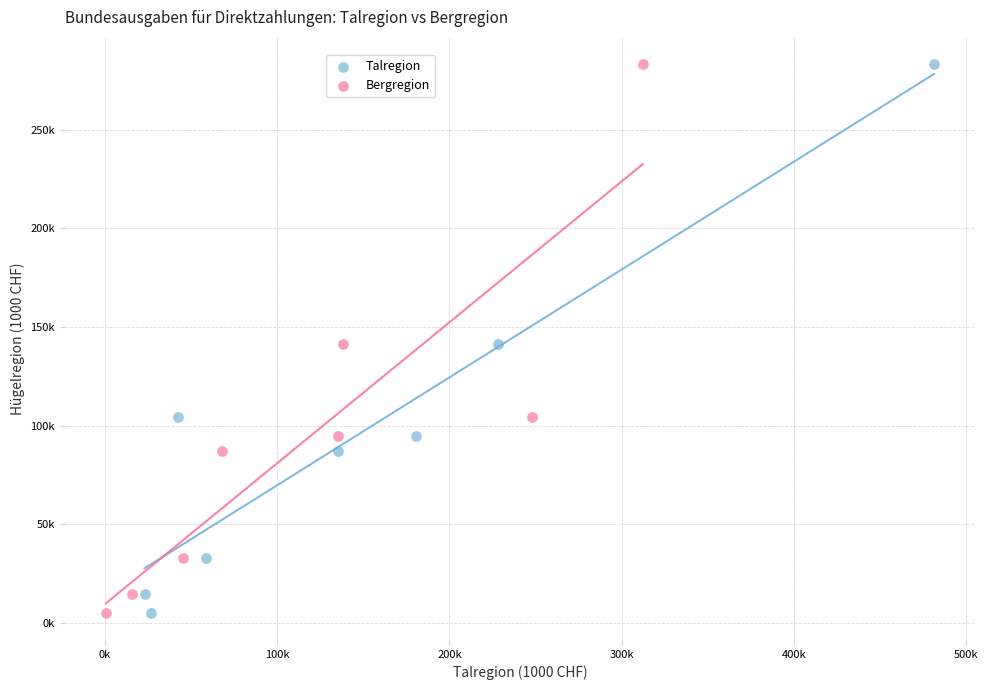

What are all the series names shown in the legend?

Talregion, Bergregion